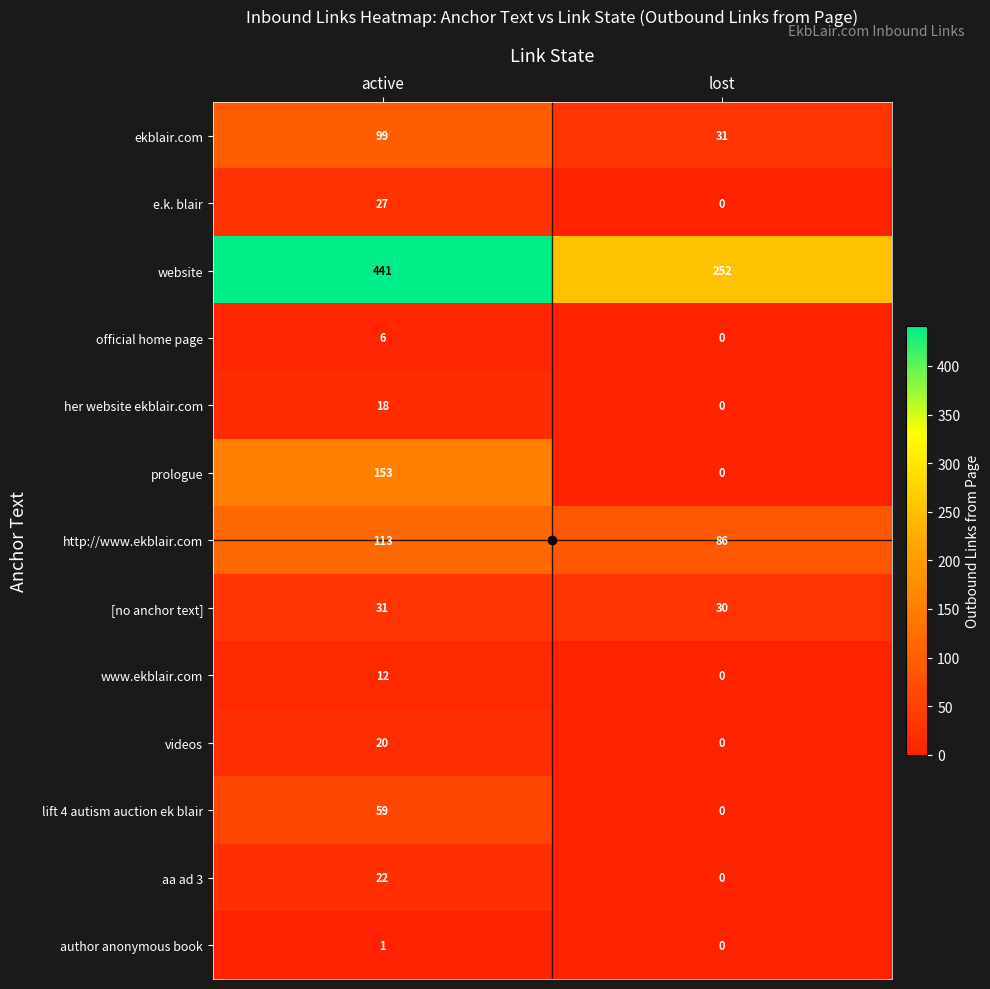

What is the average value of the her website ekblair.com series?

9